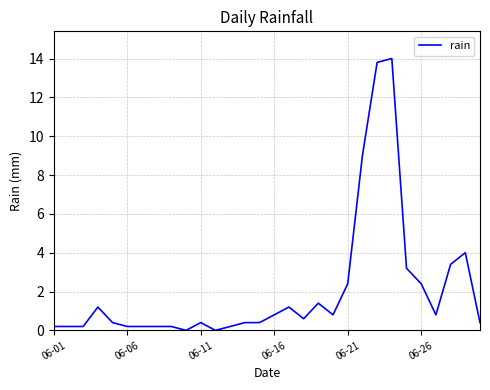

Reading right to left, what are all the values shown in this chart?

0.4	4.0	3.4	0.8	2.4	3.2	14.0	13.8	9.0	2.4	0.8	1.4	0.6	1.2	0.8	0.4	0.4	0.2	0.0	0.4	0.0	0.2	0.2	0.2	0.2	0.4	1.2	0.2	0.2	0.2